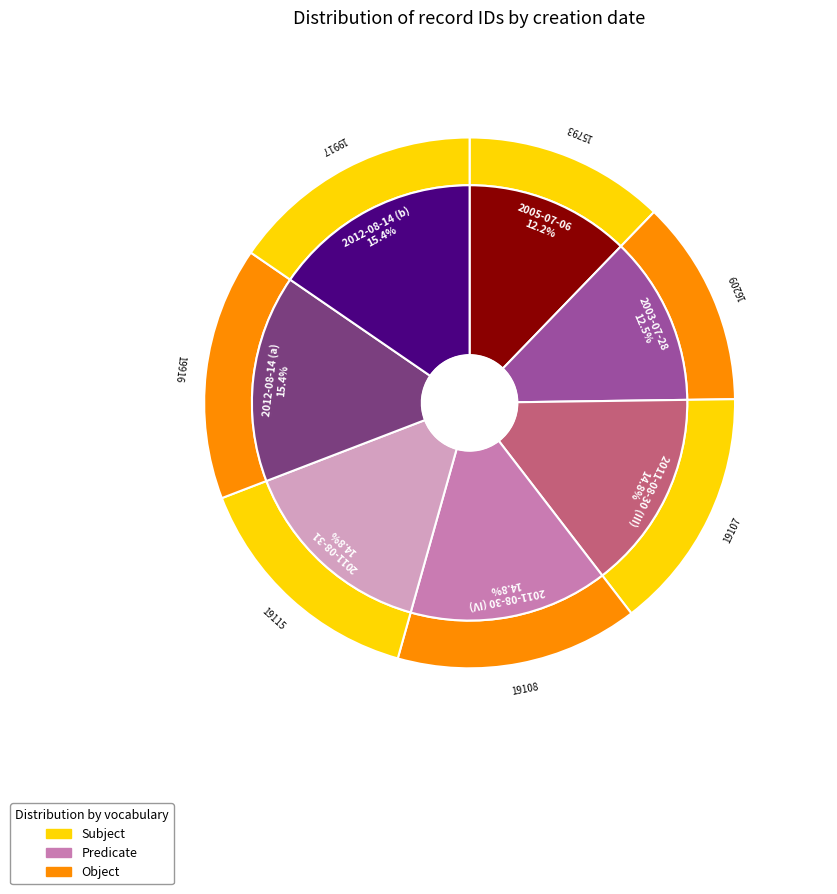

Is it true that 2003-07-28 is 13% of the pie?

True